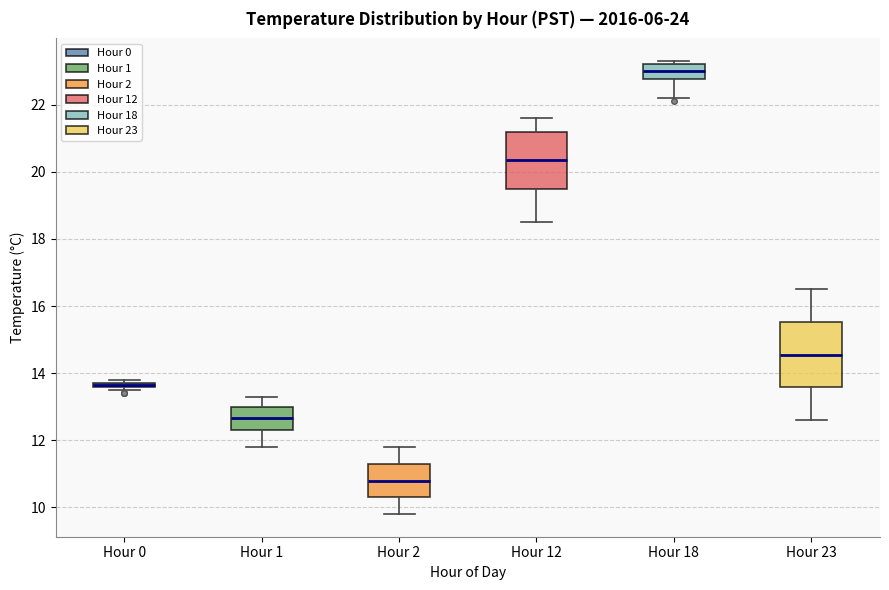

Where does the median line of the box for Hour 18 sit on the y-axis? The values are not printed on the chart, so give them approximately, as read against the axis.

23.0